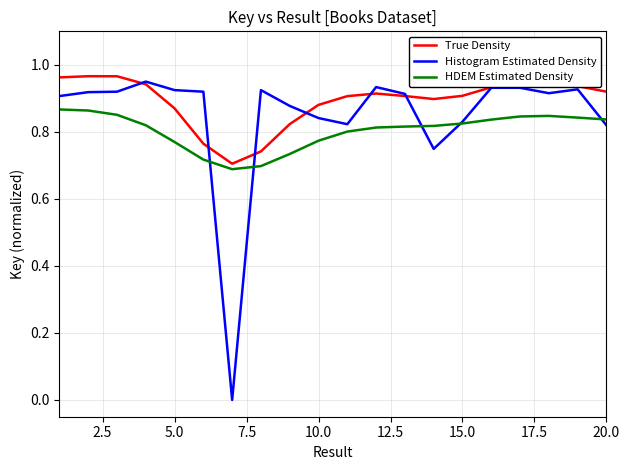

Rank the series by their average value, from lowest to highest.

HDEM Estimated Density, Histogram Estimated Density, True Density